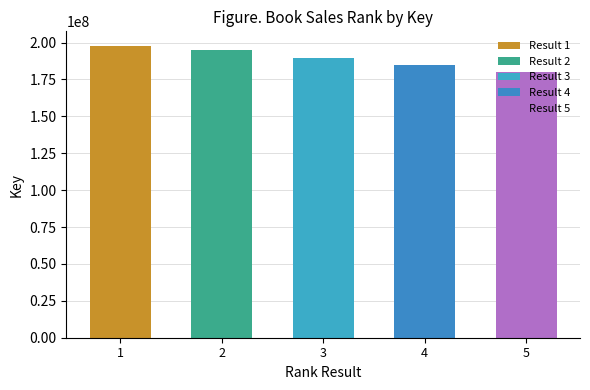

List the labels in order of value, largest first.

1, 2, 3, 4, 5